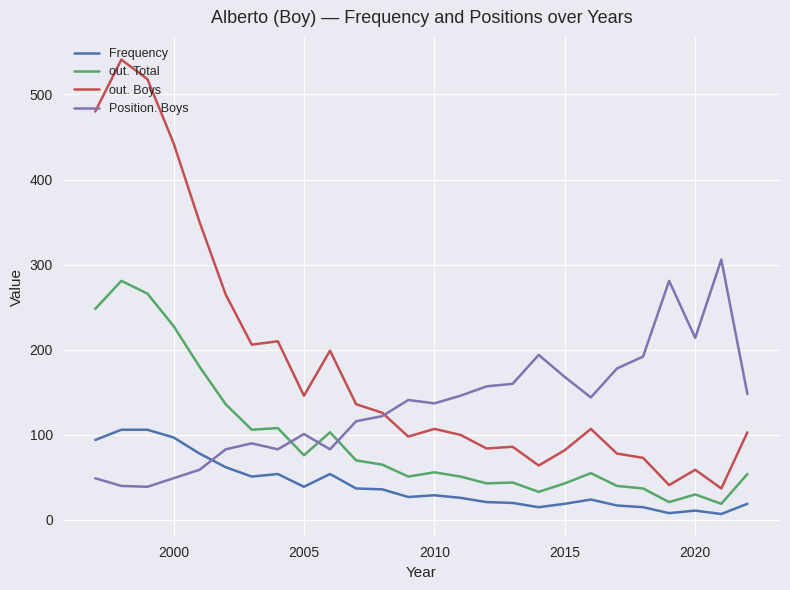

Which series has the largest range (max minus min)?

out. Boys